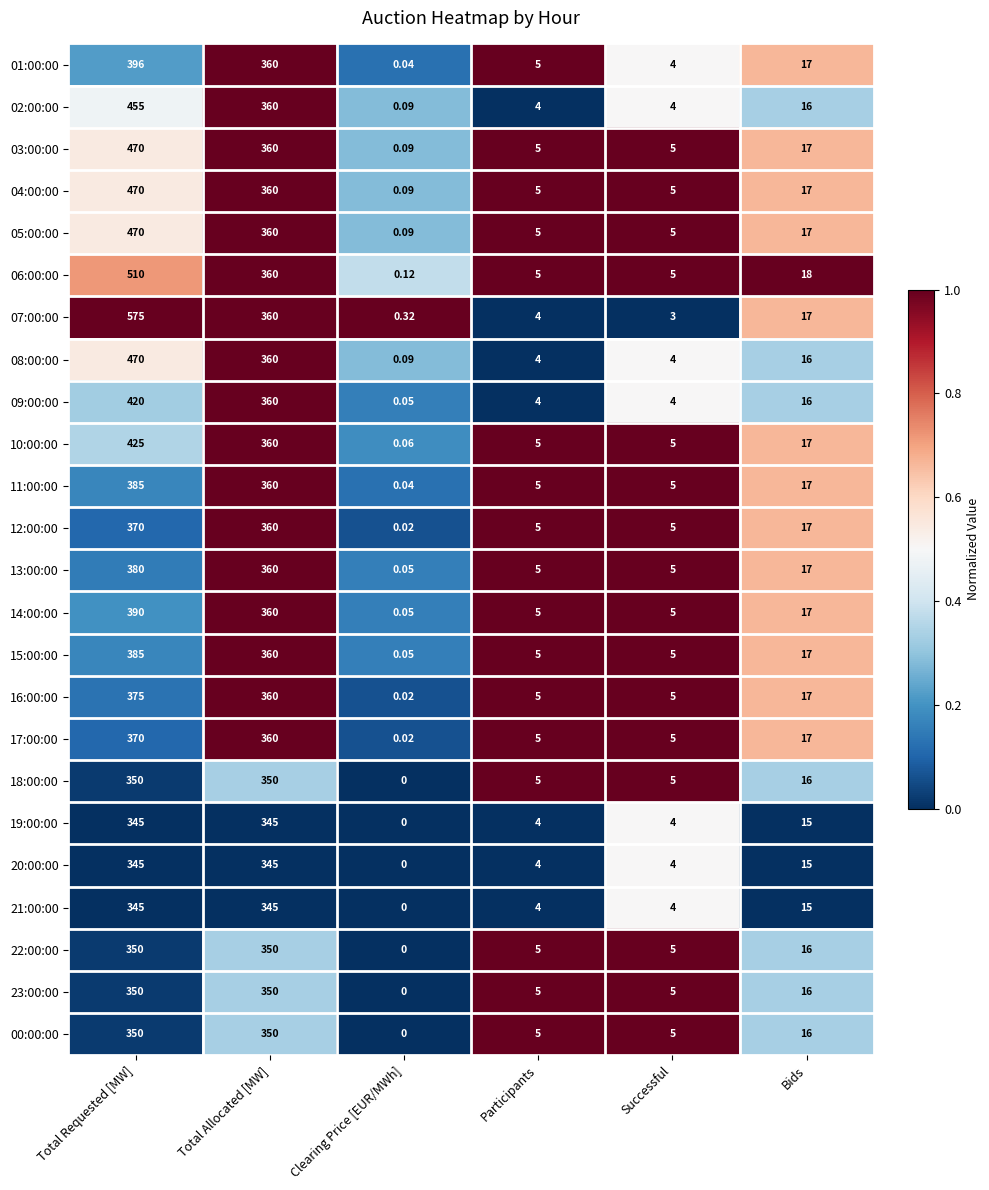

At which category is the sum across all series the highest?

Total Requested [MW]